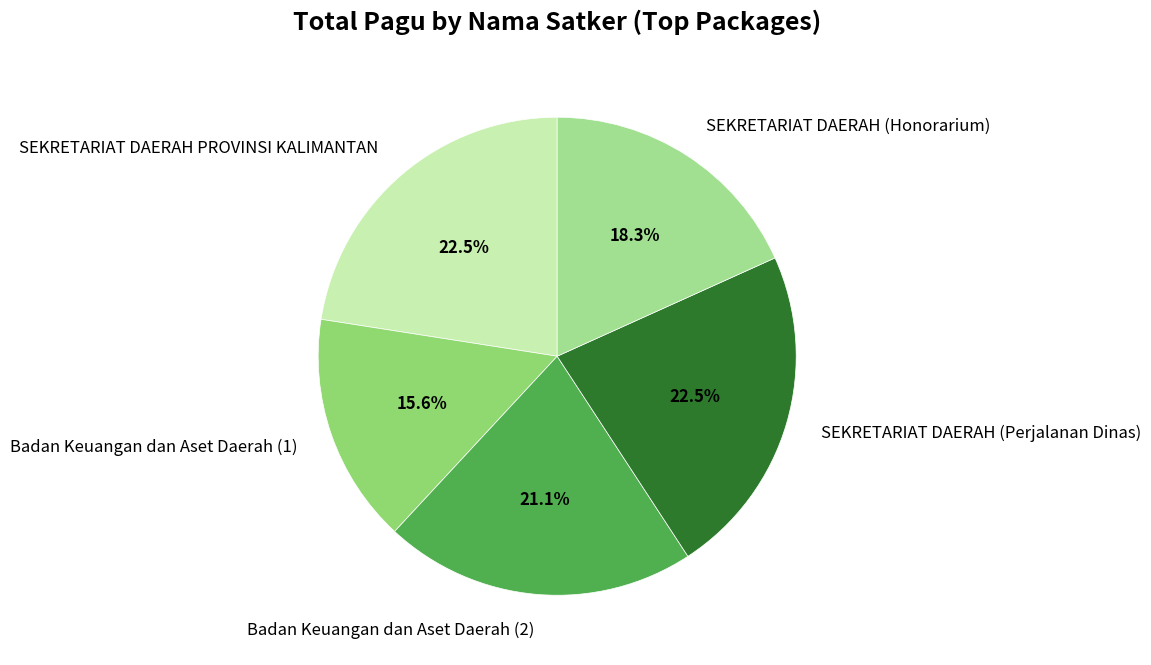

Between Badan Keuangan dan Aset Daerah (2) and SEKRETARIAT DAERAH (Honorarium), which is larger?

Badan Keuangan dan Aset Daerah (2)